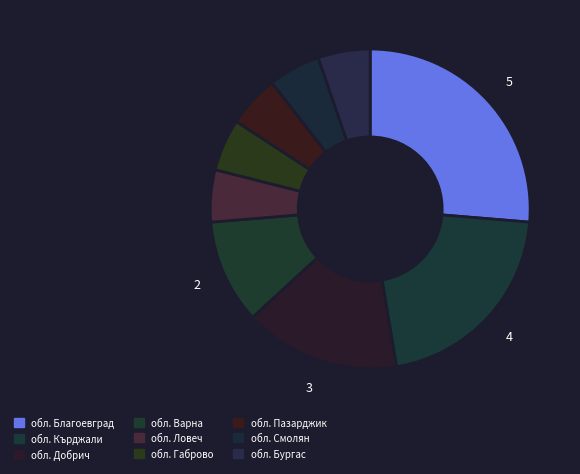

How many segments does this pie chart have?

9